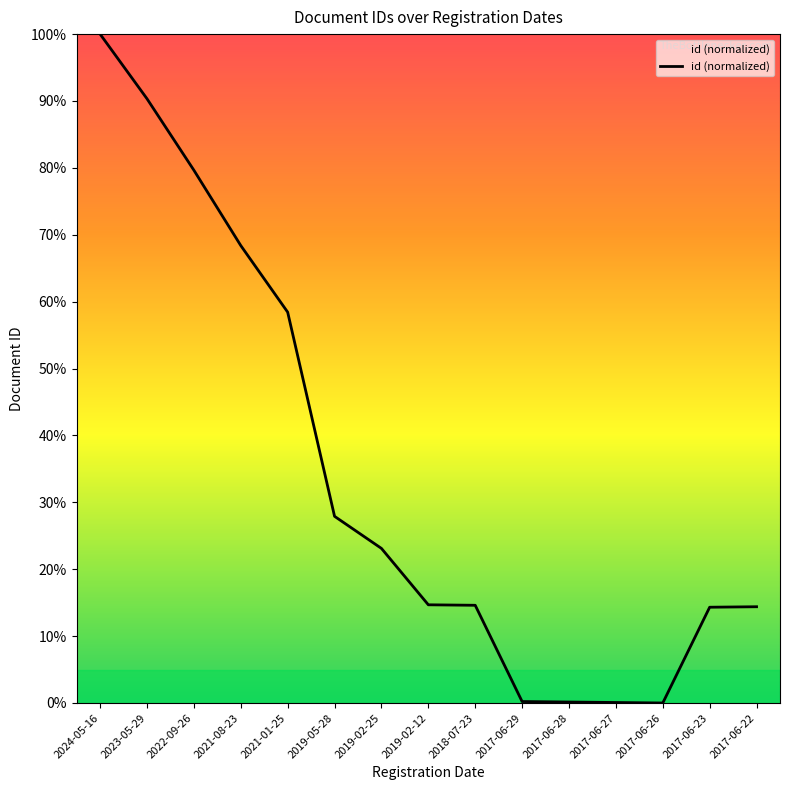

What is the difference between the maximum and minimum values?

100.0